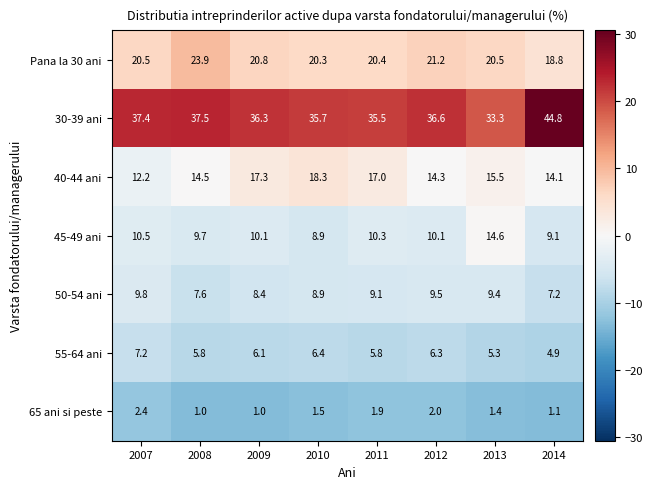

Where is 45-49 ani nearest to the value 11?

2007